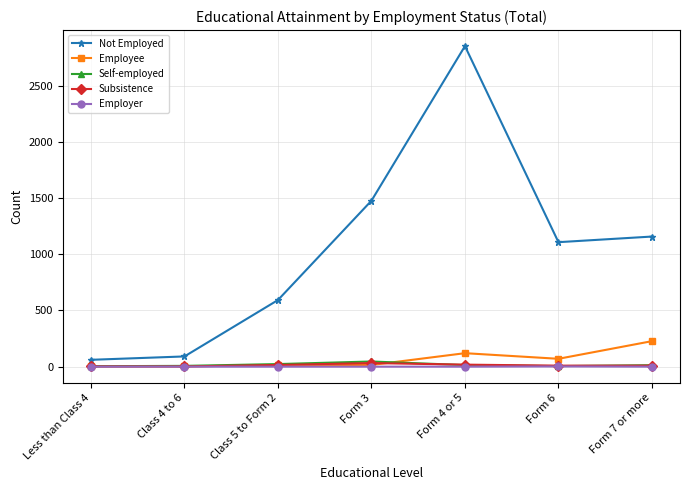

At which category is the sum across all series the highest?

Form 4 or 5